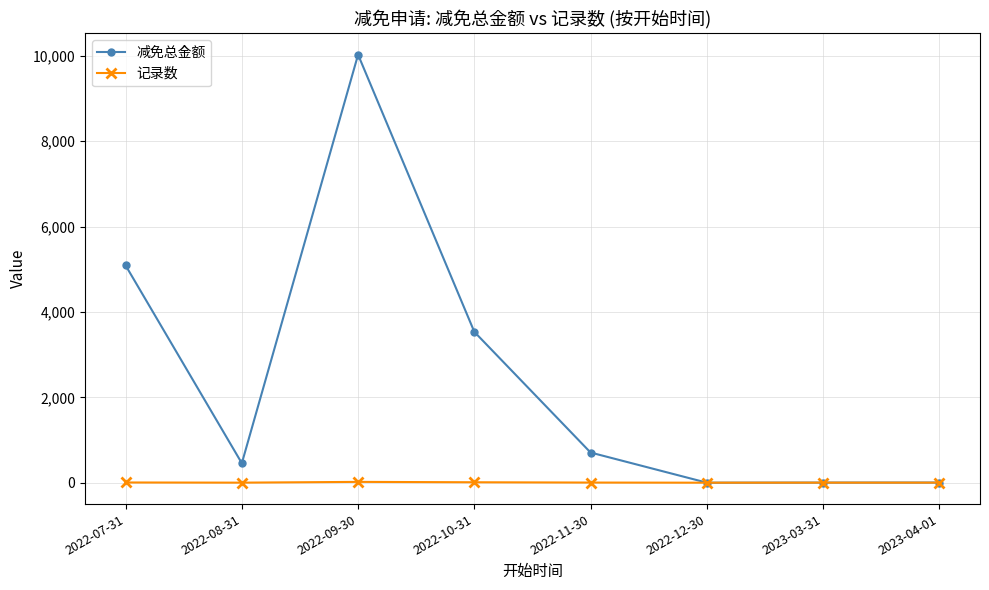

At which label does 减免总金额 first exceed 706?

2022-07-31